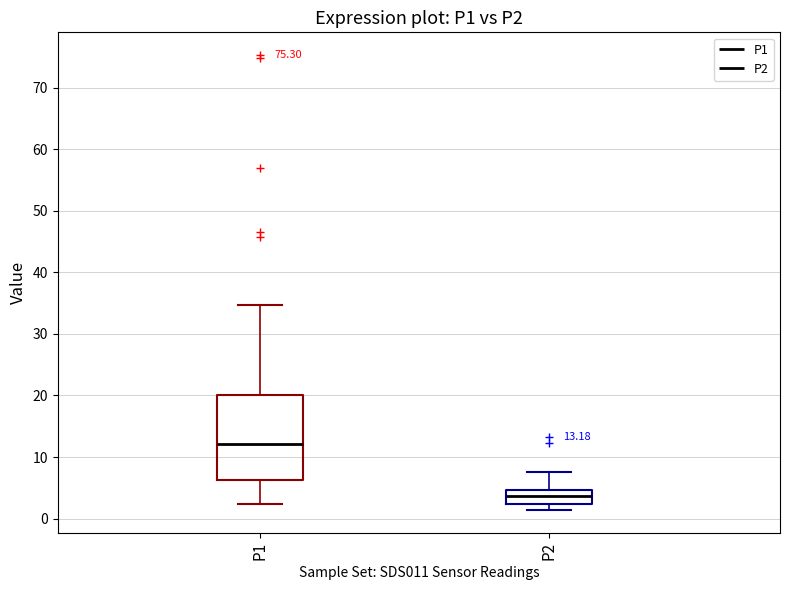

Which box has the highest median line?

P1